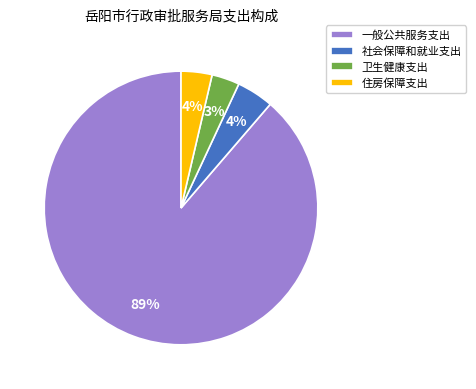

Which slice represents more than half of the pie?

一般公共服务支出